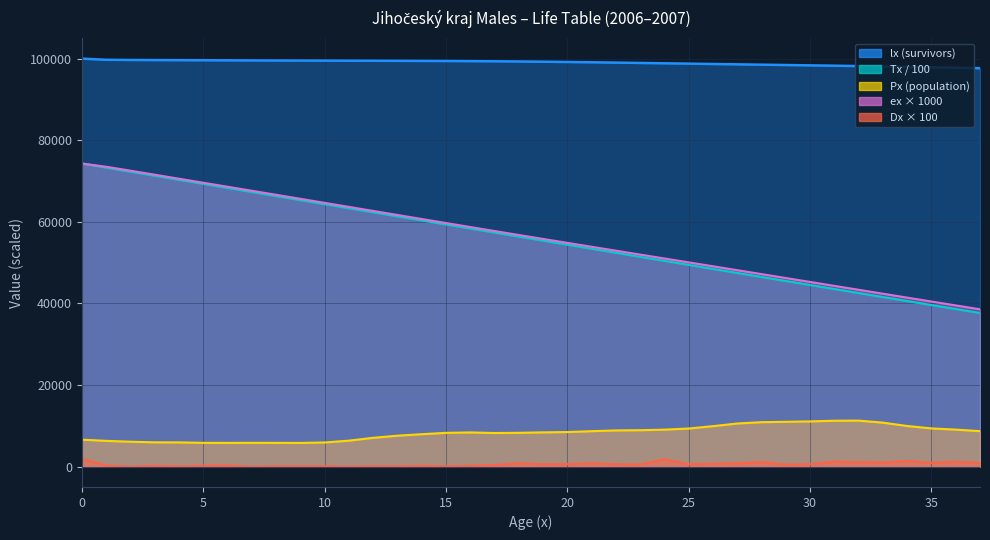

Reading right to left, extract all data points from this chart.

lx: 97654.0	97772.0	97881.8	97984.5	98081.1	98172.7	98260.4	98345.1	98428.3	98511.0	98594.2	98678.6	98764.4	98851.0	98937.0	99020.9	99100.7	99174.3	99240.1	99296.6	99343.5	99381.3	99411.5	99435.6	99455.3	99471.9	99486.9	99501.3	99516.2	99532.8	99552.2	99574.7	99598.6	99621.4	99643.1	99667.0	99712.5	100000.0
Tx: 37644.8	38621.9	39600.2	40579.5	41559.8	42541.1	43523.3	44506.3	45490.2	46474.9	47460.4	48446.7	49434.0	50422.0	51411.0	52400.8	53391.4	54382.7	55374.8	56367.5	57360.7	58354.3	59348.3	60342.5	61337.0	62331.6	63326.4	64321.3	65316.4	66311.7	67307.1	68302.7	69298.6	70294.7	71291.0	72287.6	73284.5	74282.0
Px: 8687.0	9060.0	9355.0	9945.0	10773.0	11266.0	11237.0	11072.0	10976.0	10886.0	10556.0	9907.0	9329.0	9048.0	8915.0	8862.0	8673.0	8464.0	8390.0	8275.0	8231.0	8369.0	8267.0	7935.0	7569.0	7048.0	6351.0	5908.0	5799.0	5813.0	5826.0	5806.0	5819.0	5928.0	5945.0	6092.0	6303.0	6592.0
Dx: 900.0	1200.0	900.0	1400.0	1000.0	1100.0	1200.0	600.0	500.0	1100.0	800.0	700.0	600.0	1800.0	500.0	600.0	800.0	600.0	600.0	800.0	400.0	200.0	100.0	200.0	100.0	100.0	0.0	100.0	100.0	100.0	0.0	300.0	200.0	100.0	200.0	0.0	300.0	1900.0
ex: 38549.1	39502.0	40457.1	41414.2	42372.9	43332.9	44293.8	45255.2	46216.6	47177.3	48137.1	49095.5	50052.4	51008.1	51963.3	52918.9	53875.9	54835.5	55798.8	56766.8	57739.8	58717.6	59699.6	60685.0	61672.9	62662.5	63653.0	64643.7	65634.0	66623.0	67609.9	68594.5	69577.9	70561.9	71546.4	72529.1	73495.8	74282.0